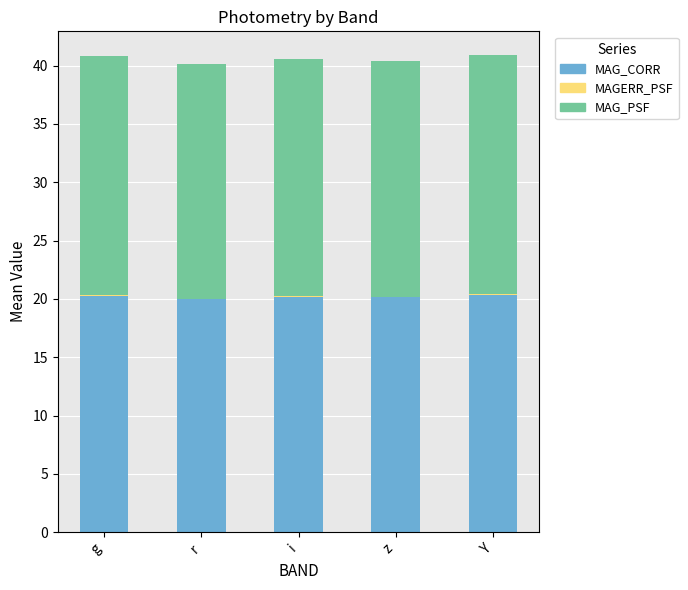

The value of MAG_CORR at g is 28.7. True or false?

False